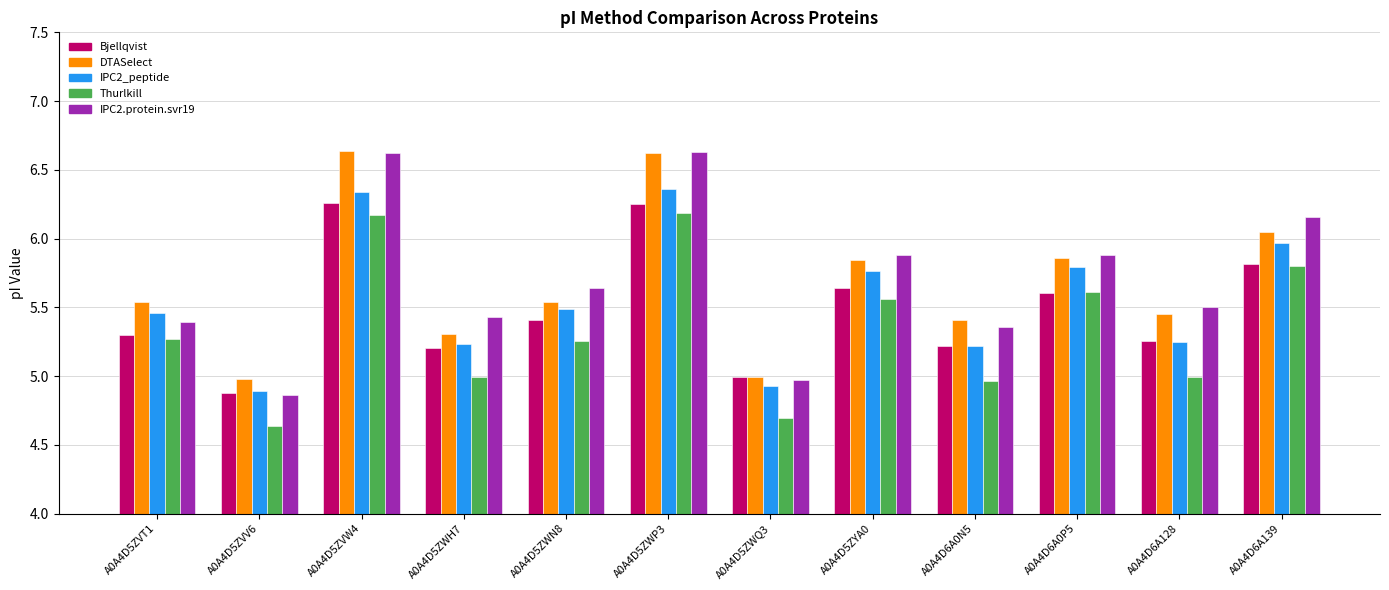

What is the total value across all series at A0A4D6A139?

29.8